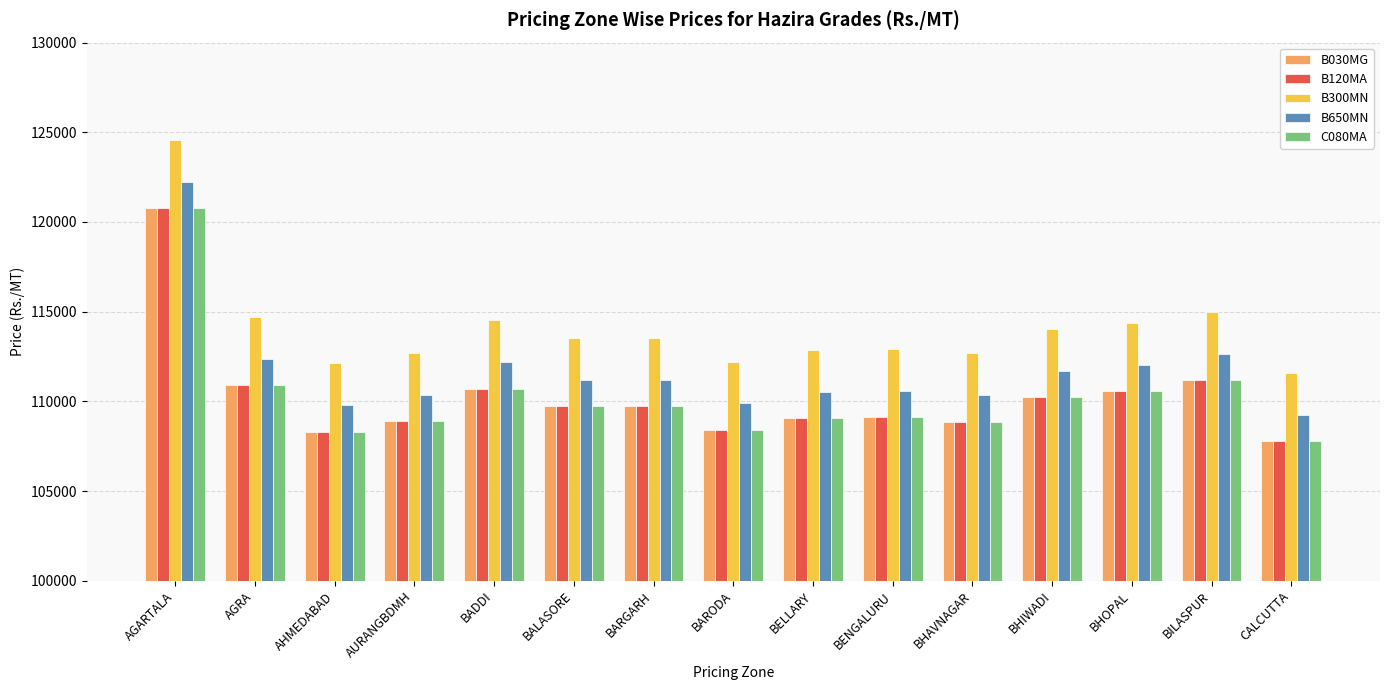

Does the chart contain any negative values?

No